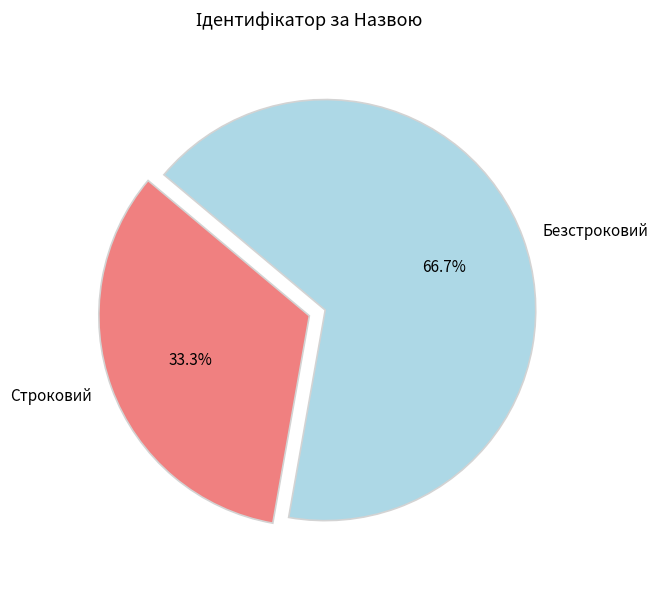

Is it true that Безстроковий is 67% of the pie?

True